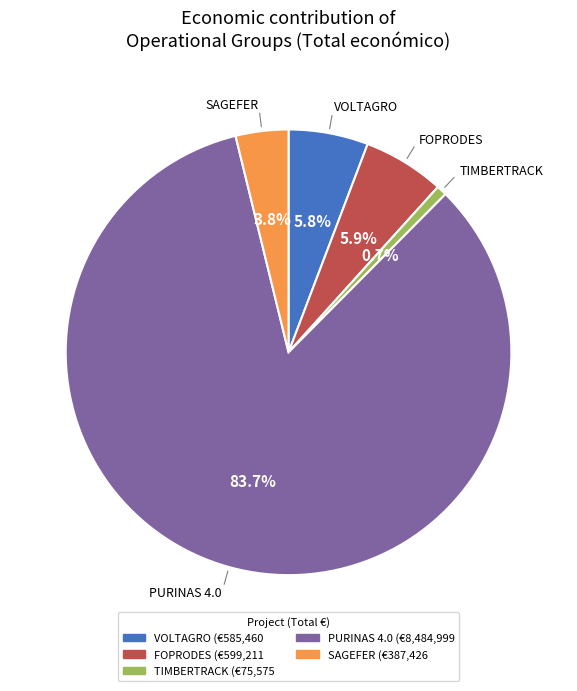

Is it true that FOPRODES is 6% of the pie?

True